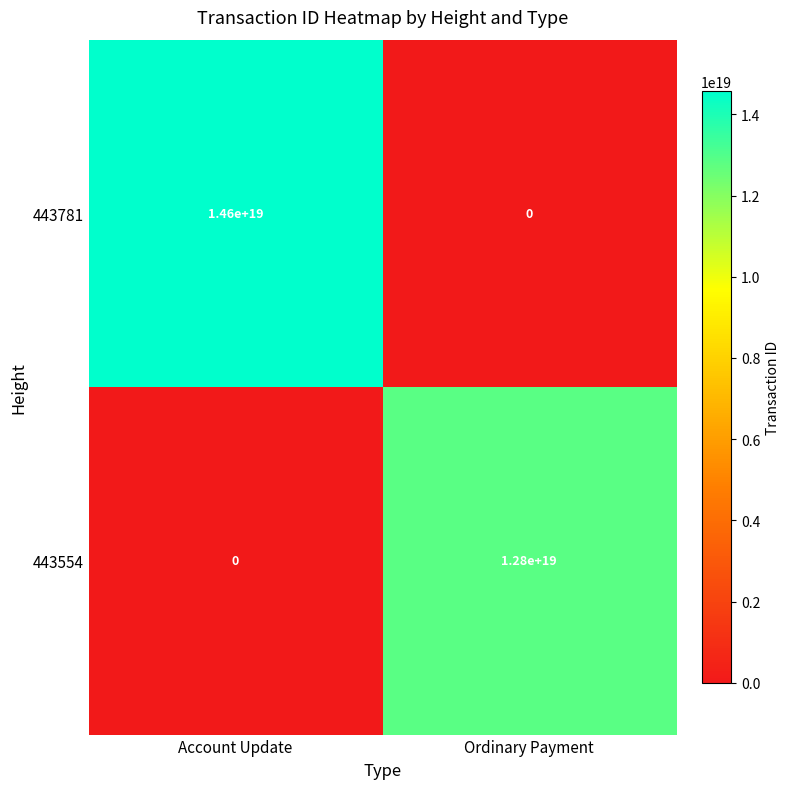

How many series are shown in this chart?

2